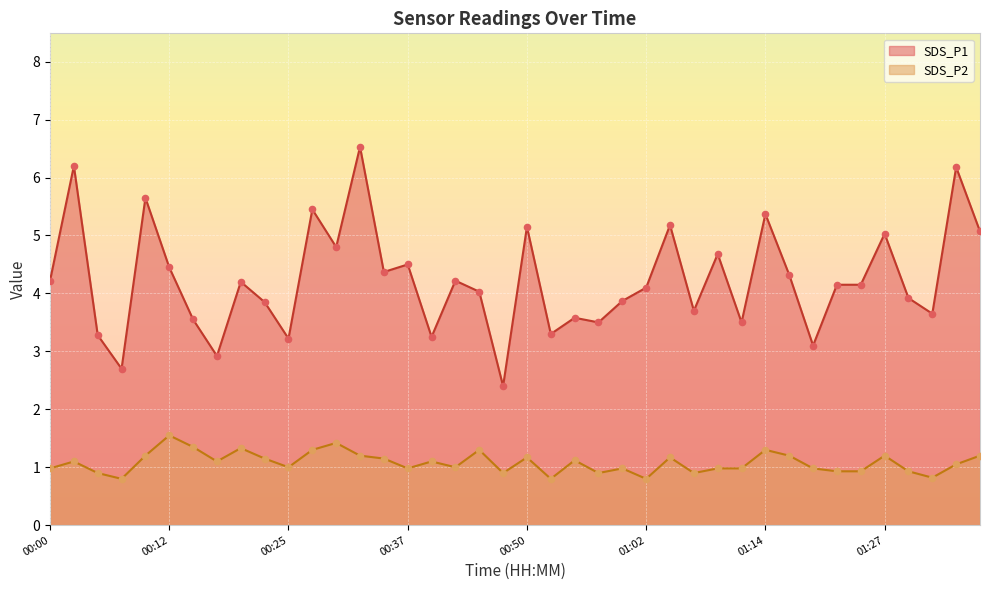

At which category is the sum across all series the highest?

00:32